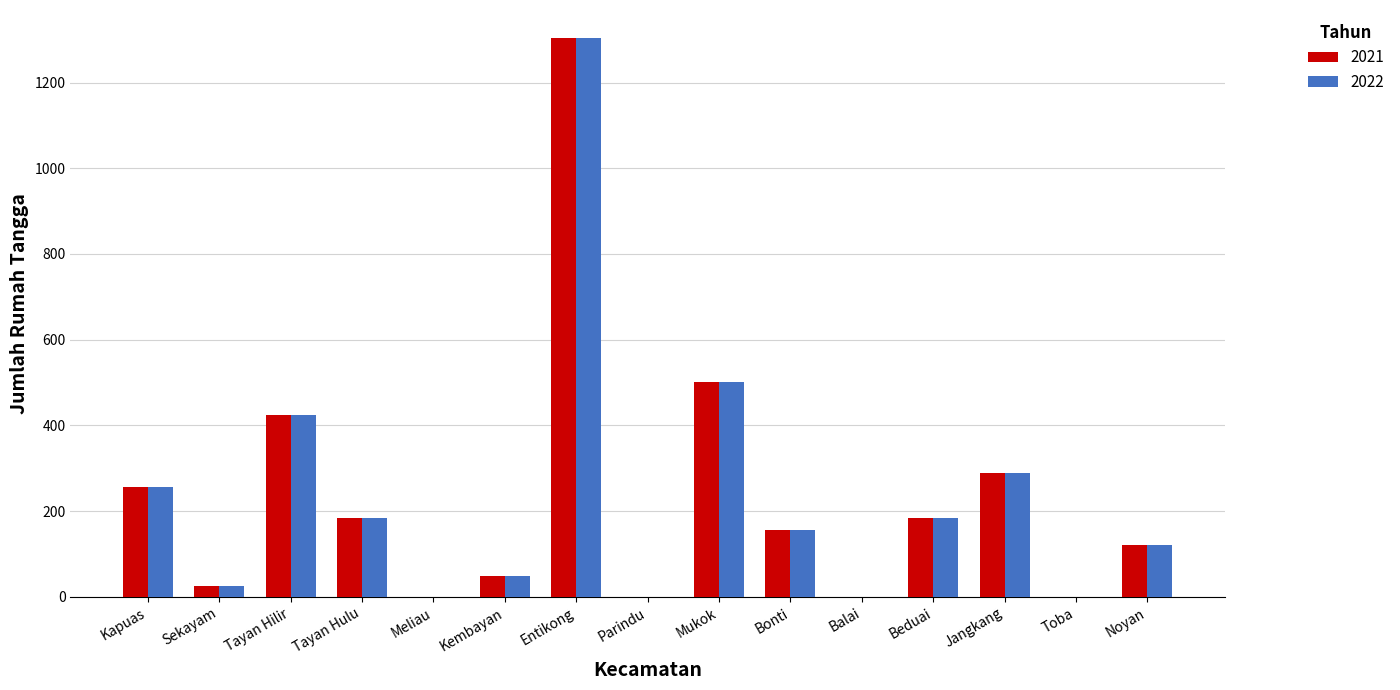

What is the greatest value displayed?

1304